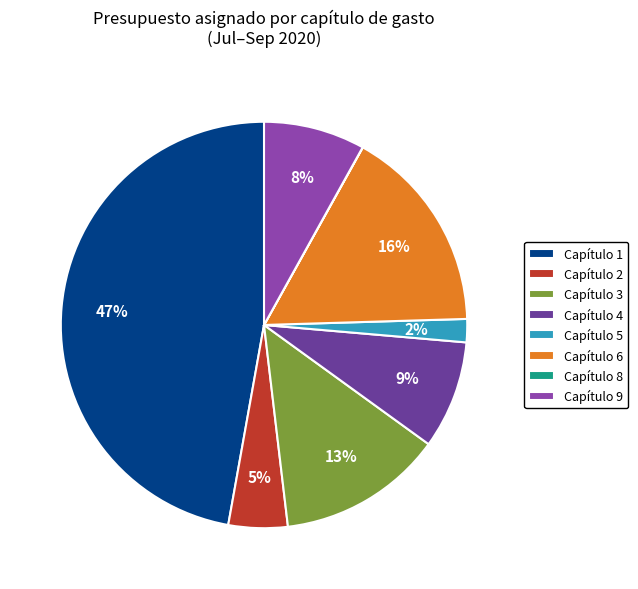

True or false: Capítulo 9 accounts for 1% of the total.

False